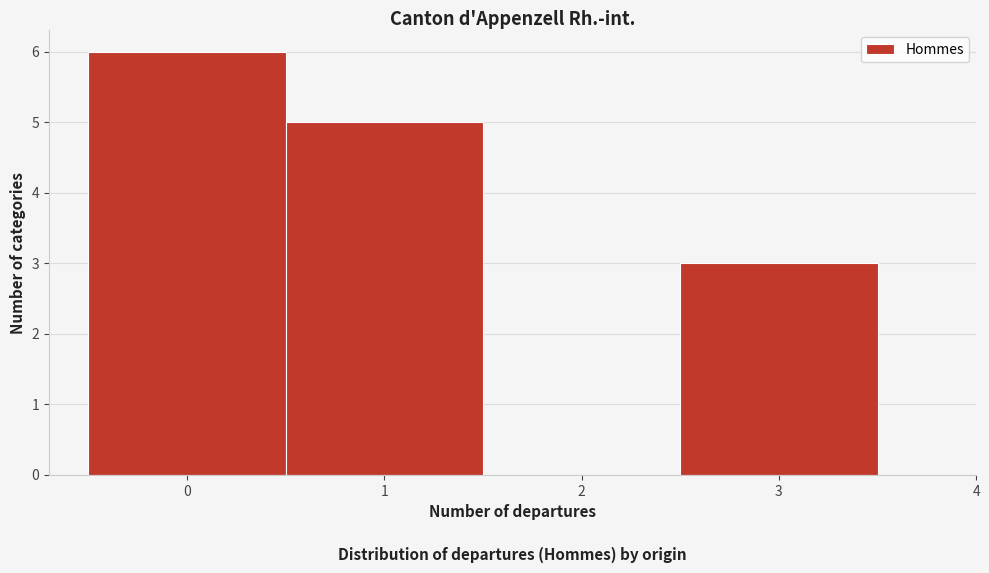

Reading left to right, list every bar in this chart as the range it spans on the x-axis followed by its height. The values are not printed on the chart, so give them approximately, as read against the axis.

-0.5 to 0.5: 6
0.5 to 1.5: 5
1.5 to 2.5: 0
2.5 to 3.5: 3